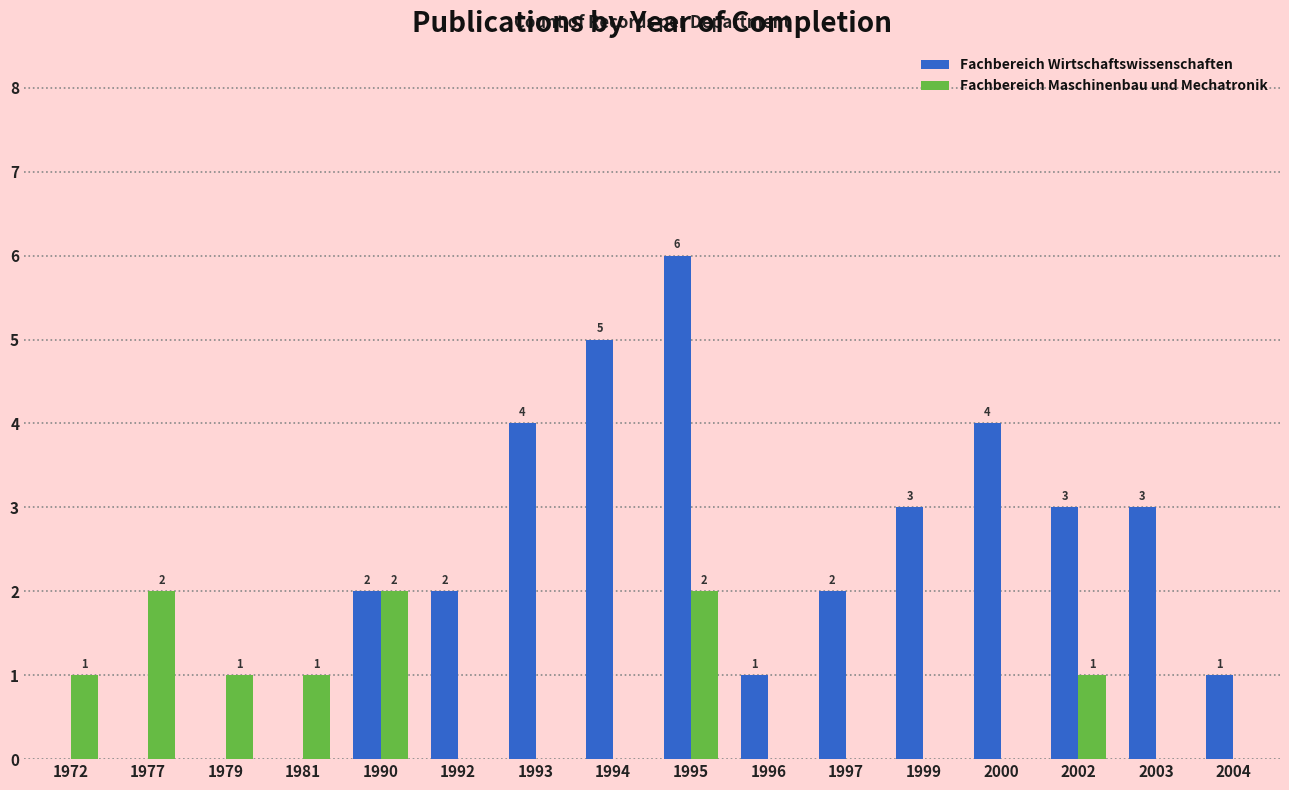

How many Fachbereich Maschinenbau und Mechatronik values are between 0 and 1?

13